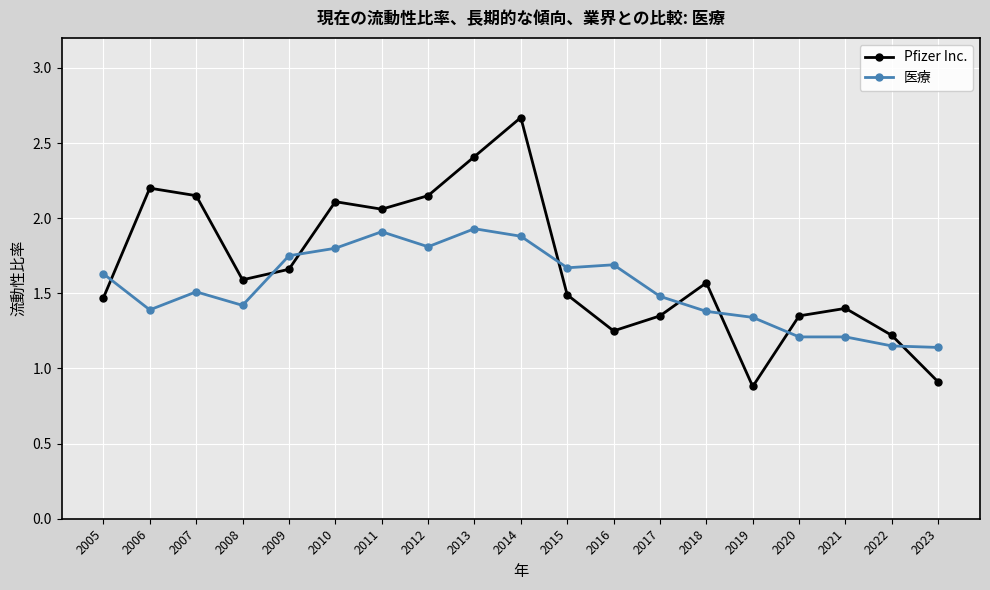

Which series has the largest total across all categories?

Pfizer Inc.